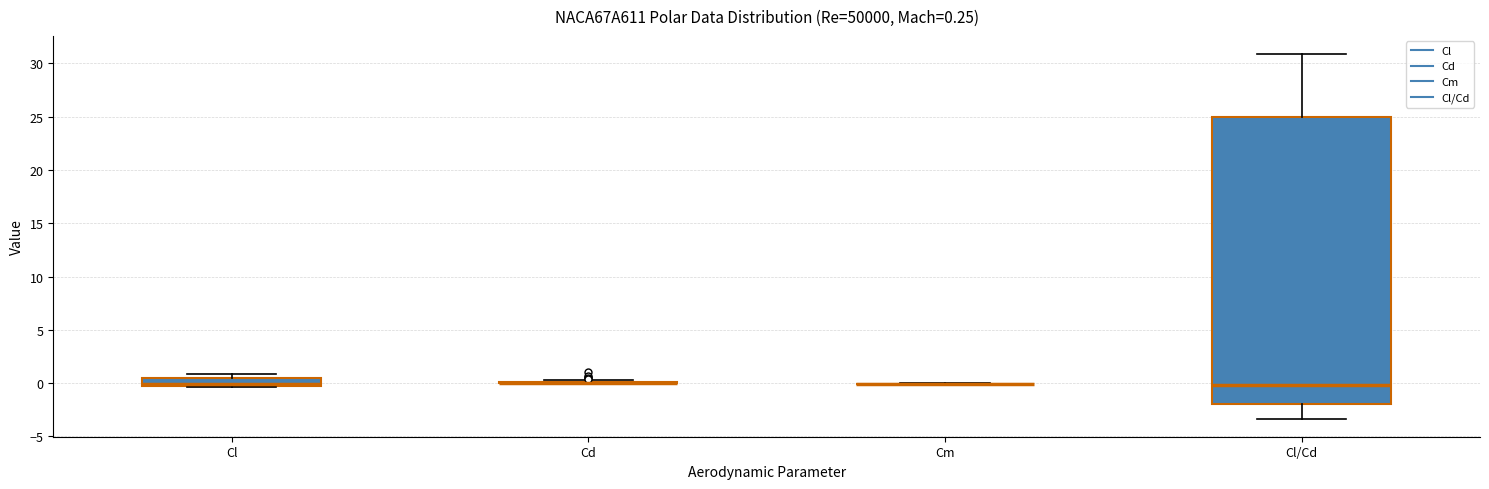

Which box is the tallest, from its lower edge to its upper edge?

Cl/Cd